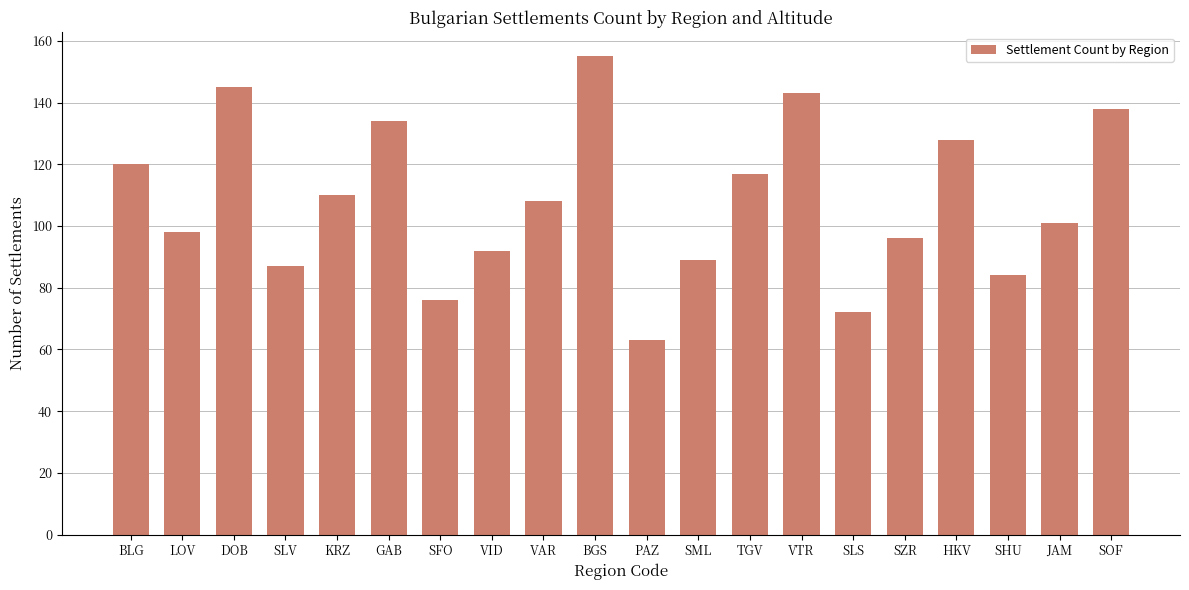

Reading left to right, transcribe all the data shown in this chart.

120	98	145	87	110	134	76	92	108	155	63	89	117	143	72	96	128	84	101	138